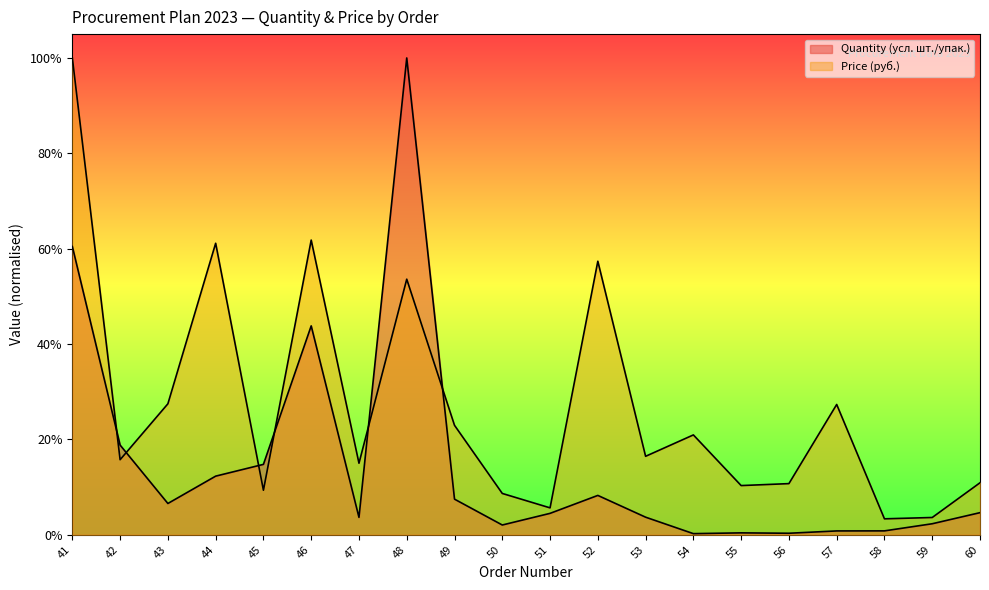

How many lines are shown in the chart?

2